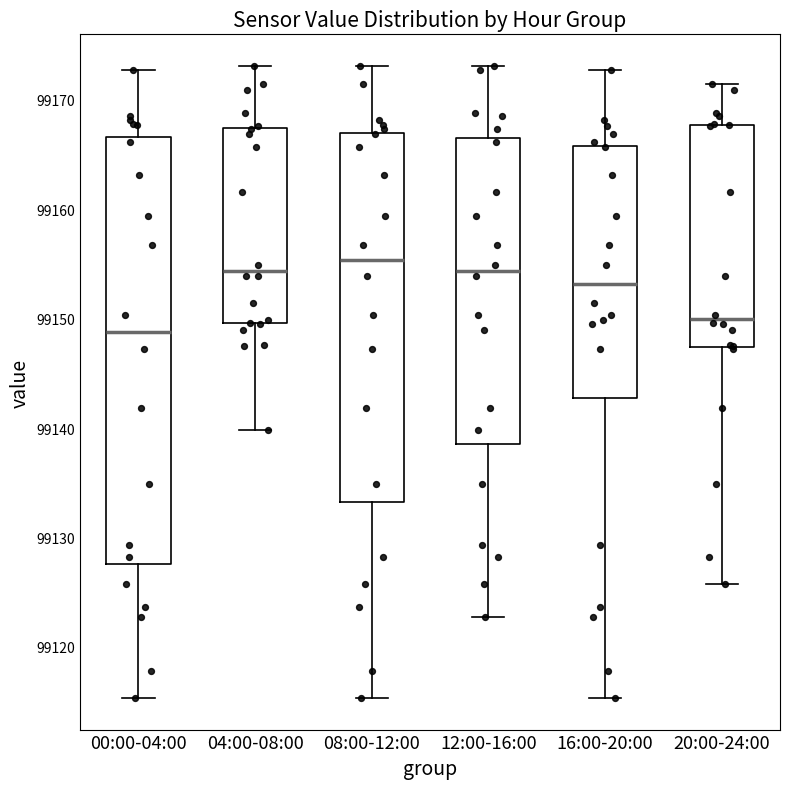

Which box's median line is the lowest?

00:00-04:00